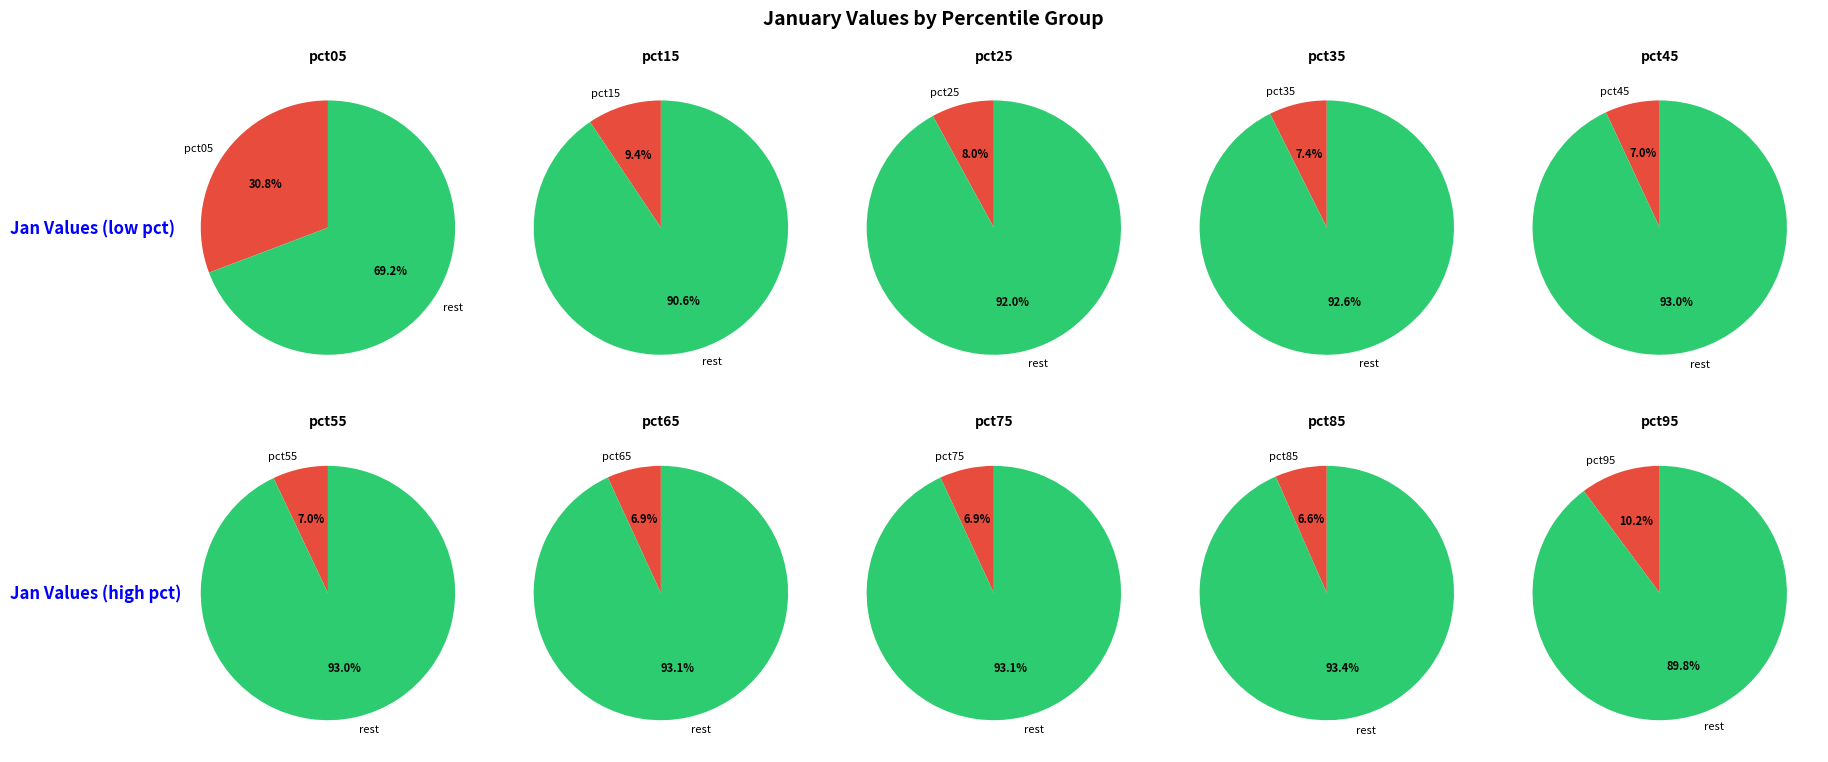

Is it true that pct15 is 21% of the pie?

False